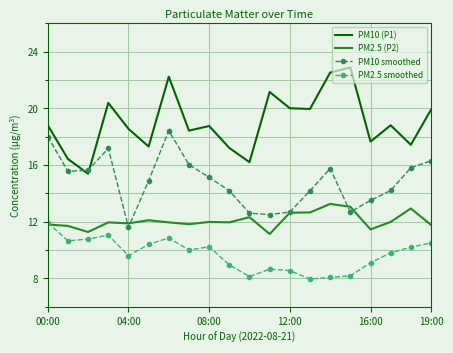

Rank the series by their maximum value, from highest to lowest.

PM10 (P1), PM10 smoothed, PM2.5 (P2), PM2.5 smoothed